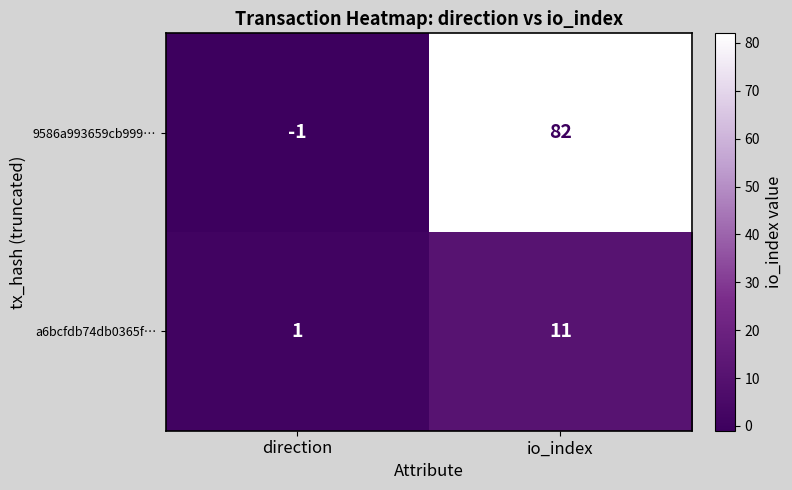

Is it true that a6bcfdb74db0365f… equals 1 at direction?

True